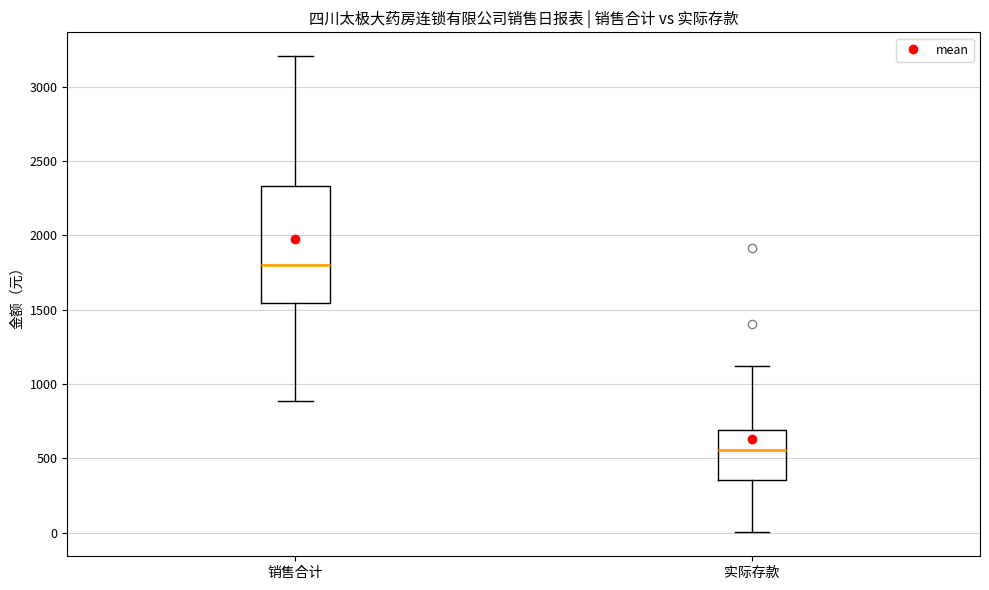

Reading left to right, read every box against the y-axis: the position of its median line, the range the box covers, and the ends of its whiskers. The values are not printed on the chart, so give them approximately, as read against the axis.

销售合计: median 1800, box 1550 to 2350, whiskers 900 to 3200
实际存款: median 550, box 350 to 700, whiskers 0 to 1100